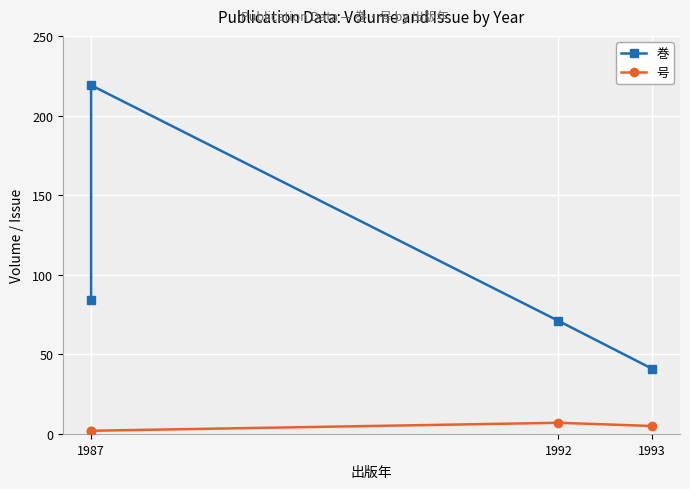

Reading left to right, extract all data points from this chart.

巻: 84	219	71	41
号: 2	2	7	5